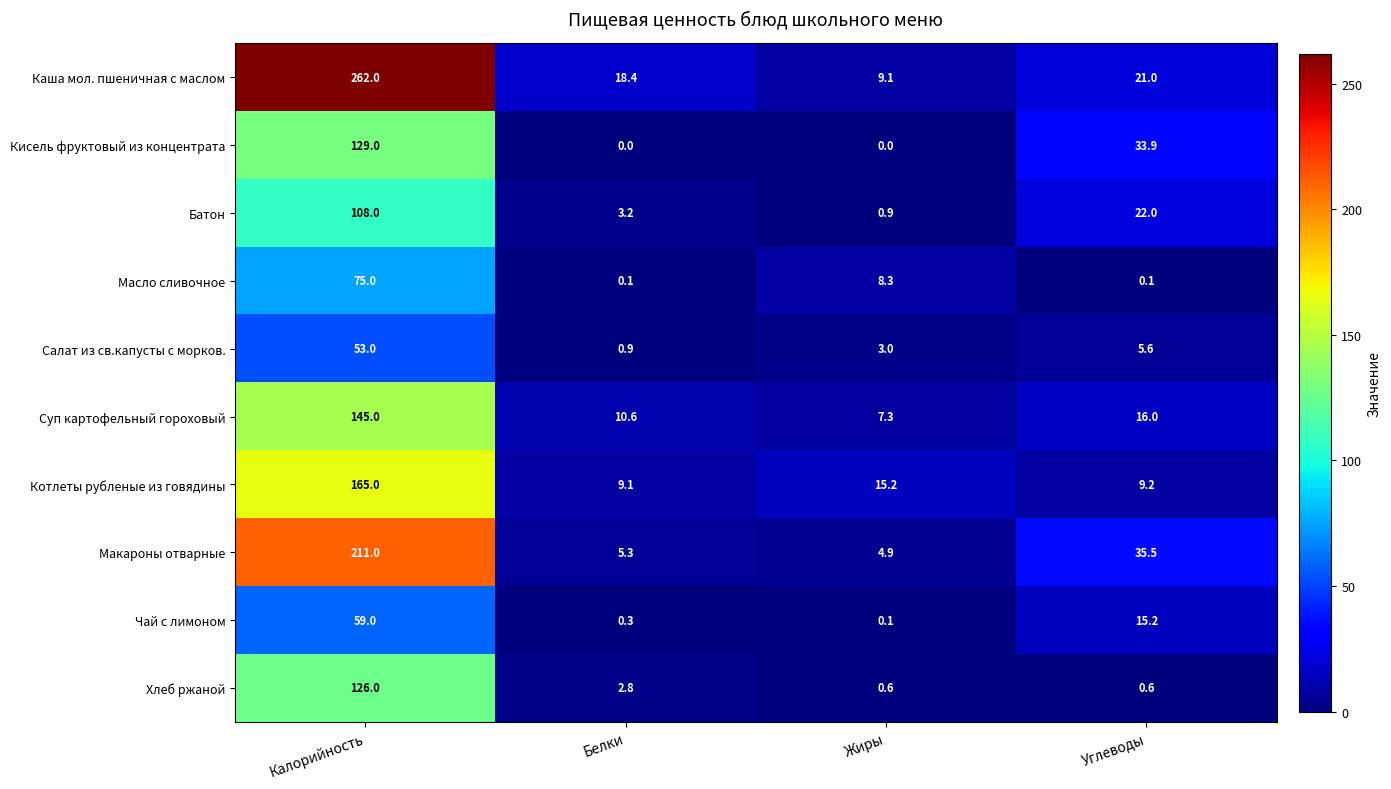

The value of Котлеты рубленые из говядины at Калорийность is 244.3. True or false?

False